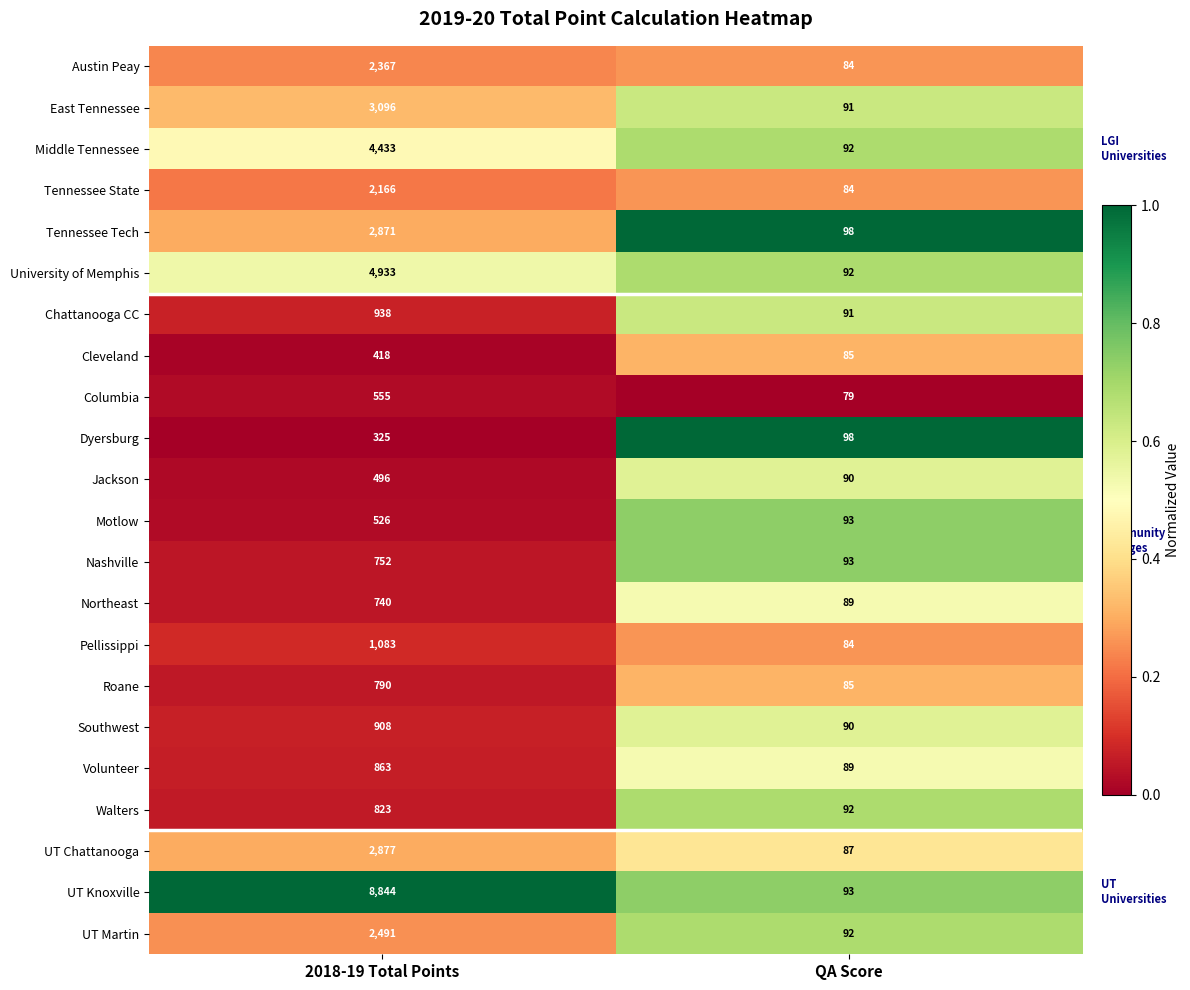

What is the sum of all Motlow values?

619